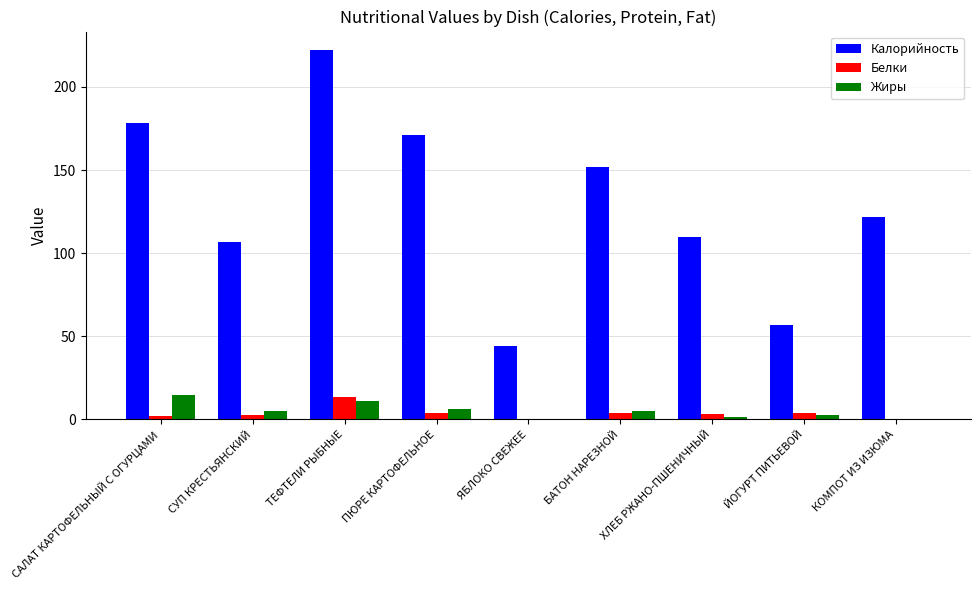

The value of Жиры at ПЮРЕ КАРТОФЕЛЬНОЕ is 6.5. True or false?

True